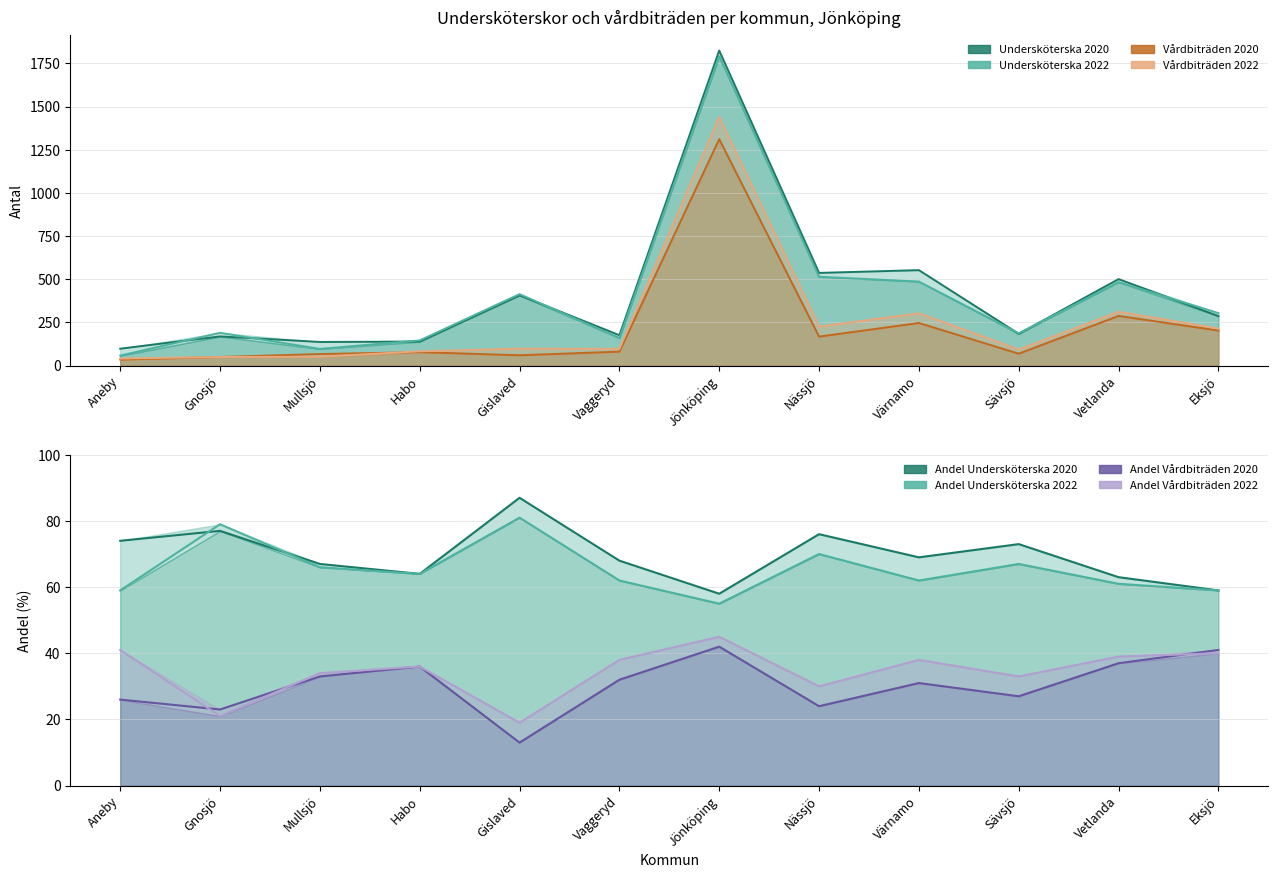

What is the value of the Vårdbiträden 2020 point at the 5th from the left?

60